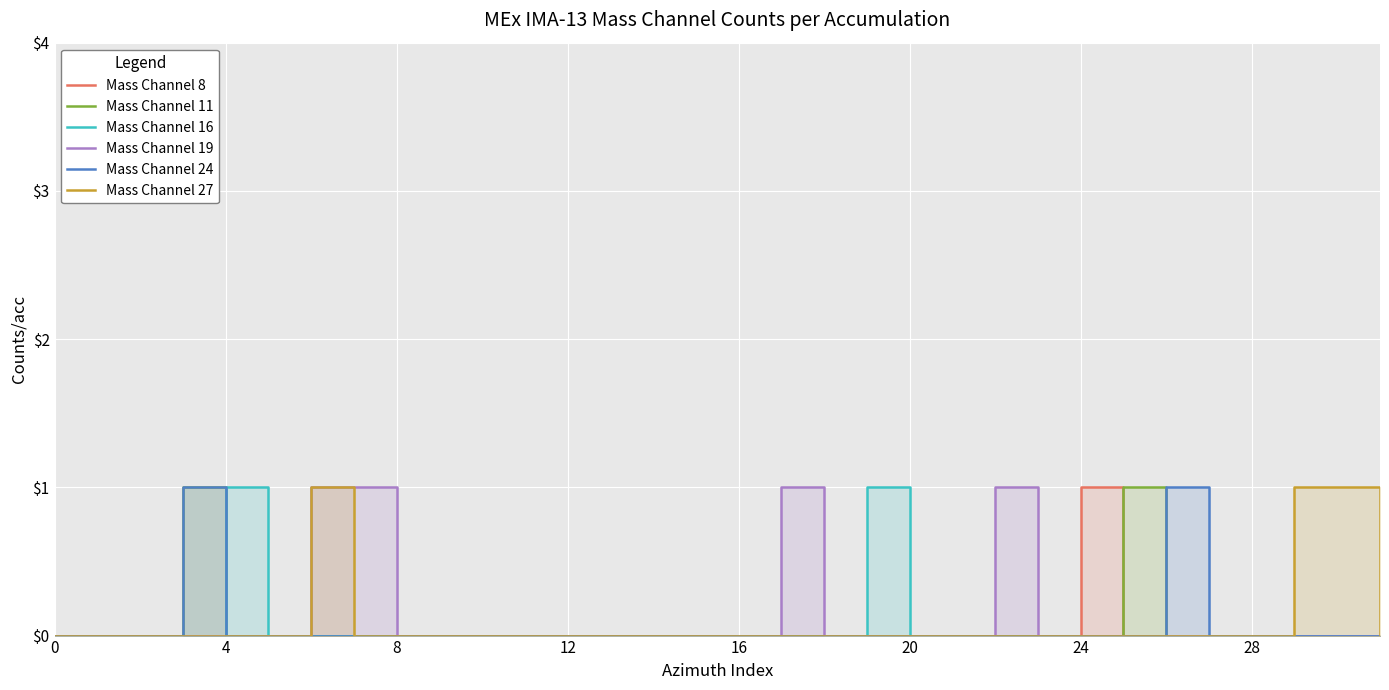

Does the chart display data point markers on the line(s)?

No